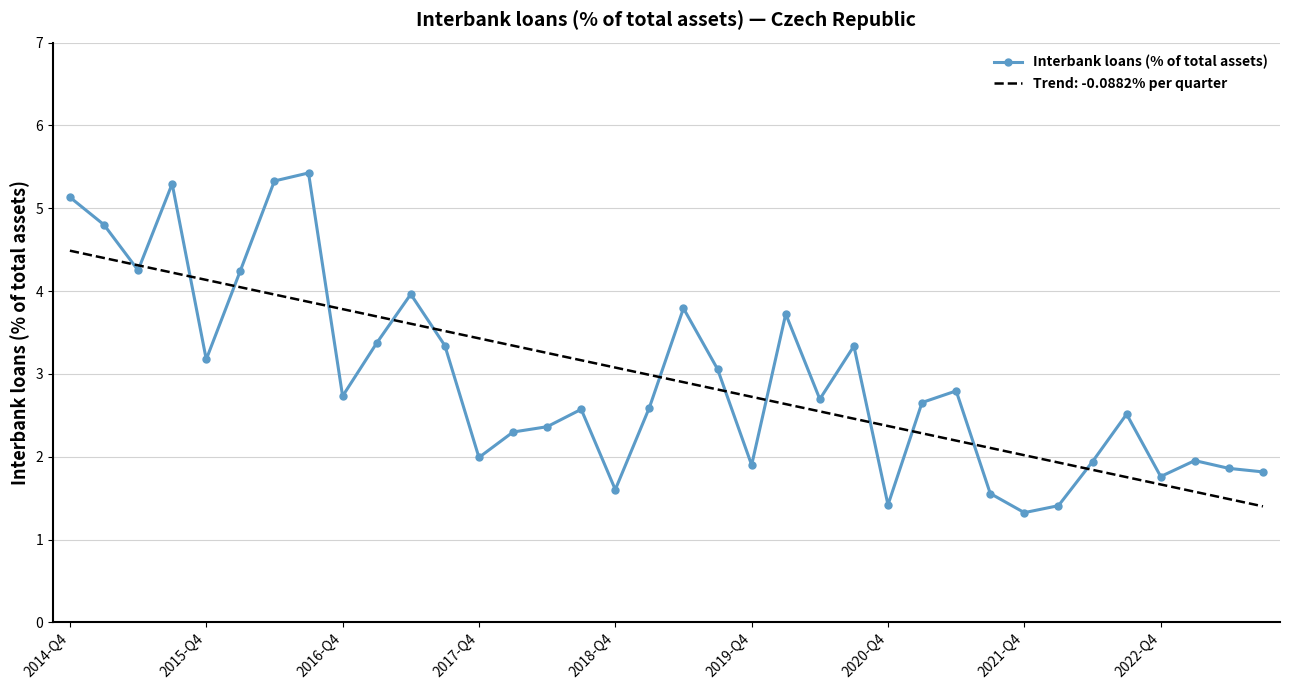

Which series has the widest spread of values?

Interbank loans (% of total assets)